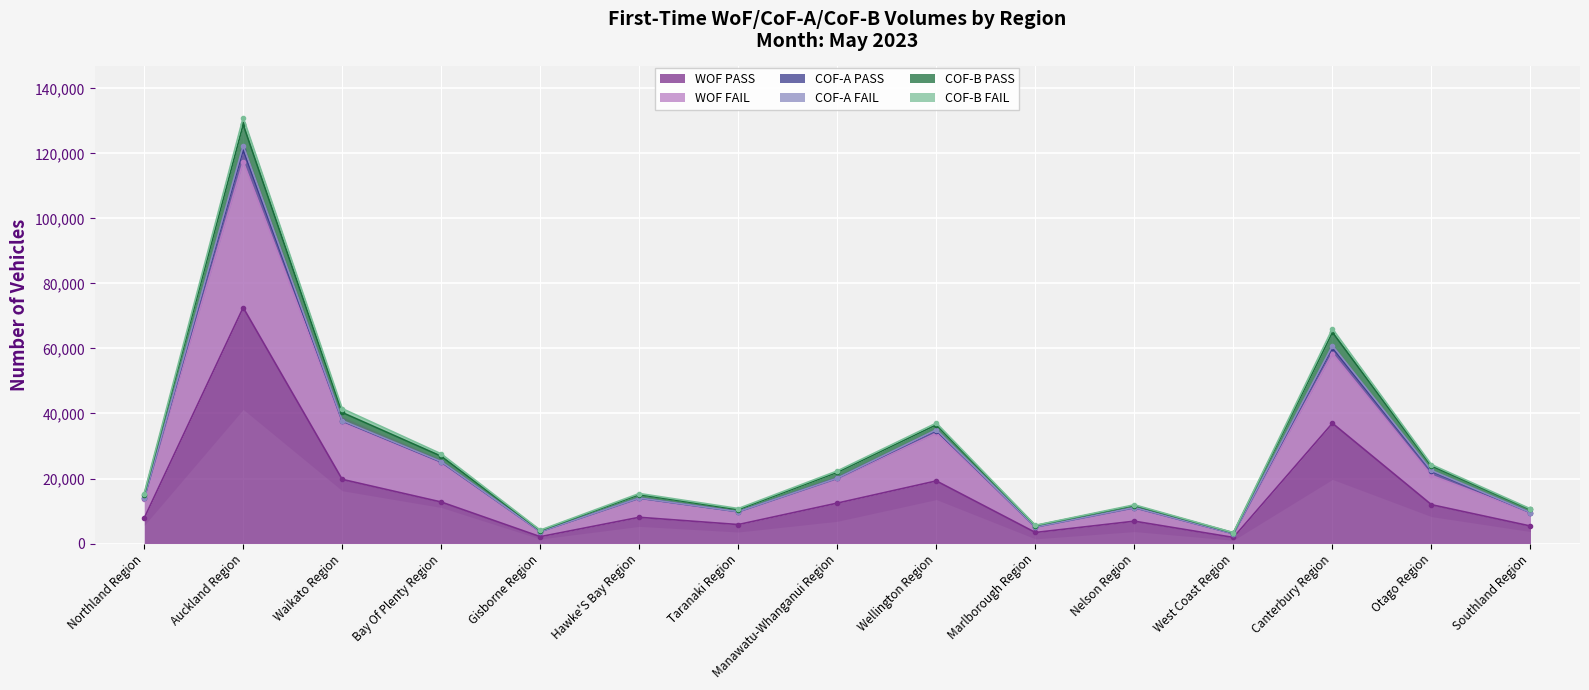

Between Bay Of Plenty Region and Southland Region, which is larger?

Bay Of Plenty Region